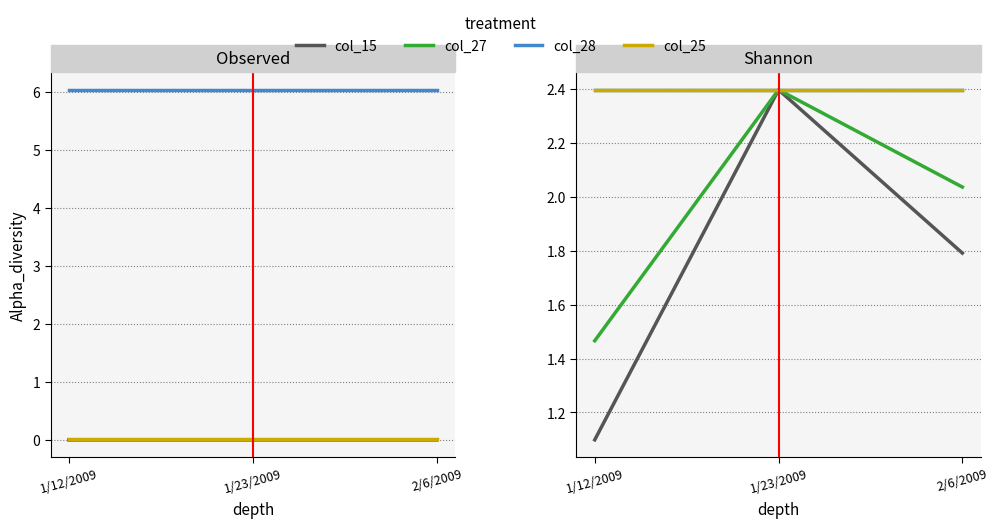

What is the lowest value of the col_15 series?

1.1